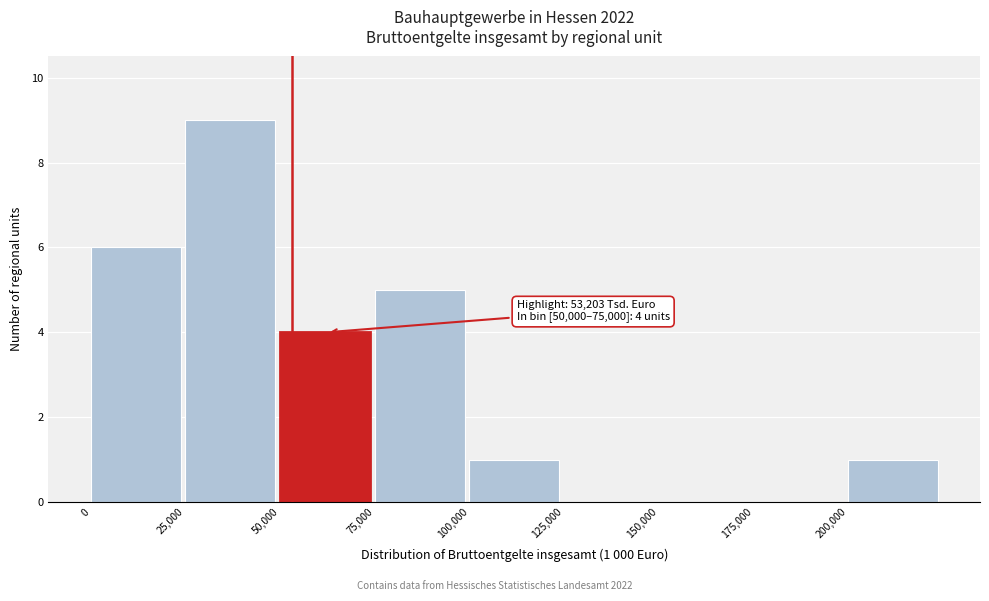

Which range on the x-axis has the tallest bar?

25000 to 50000